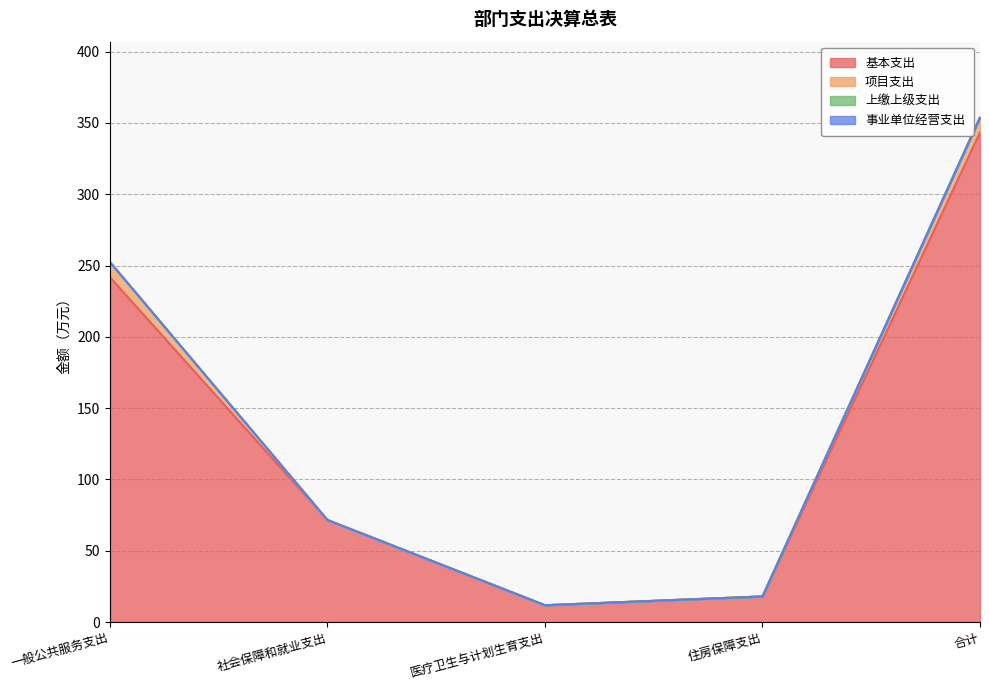

Which label corresponds to the largest value in the chart?

合计